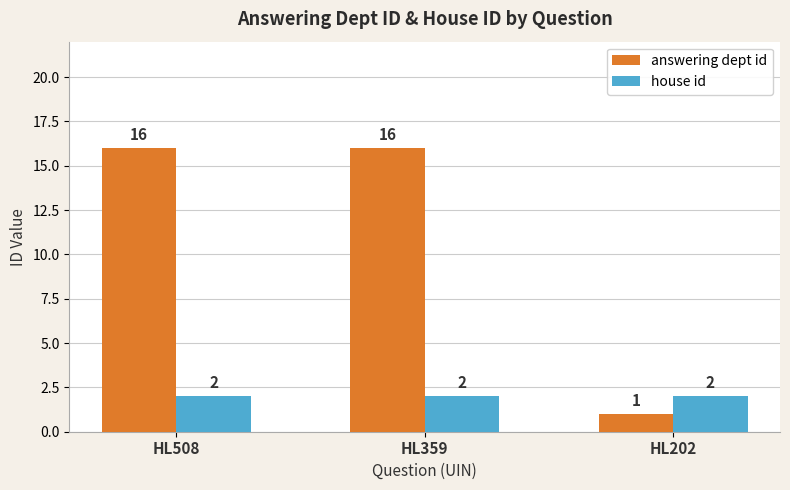

Reading left to right, list all the values displayed in this chart.

answering dept id: HL508=16	HL359=16	HL202=1
house id: HL508=2	HL359=2	HL202=2